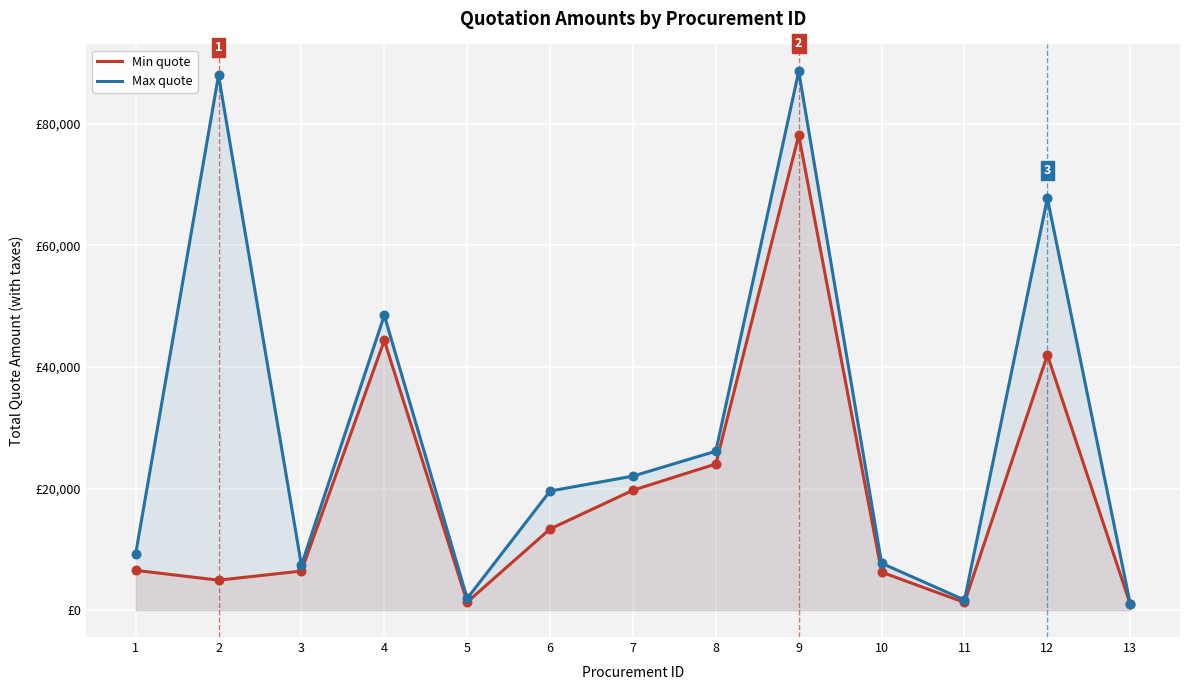

Which series reaches the minimum Y coordinate?

Min quote